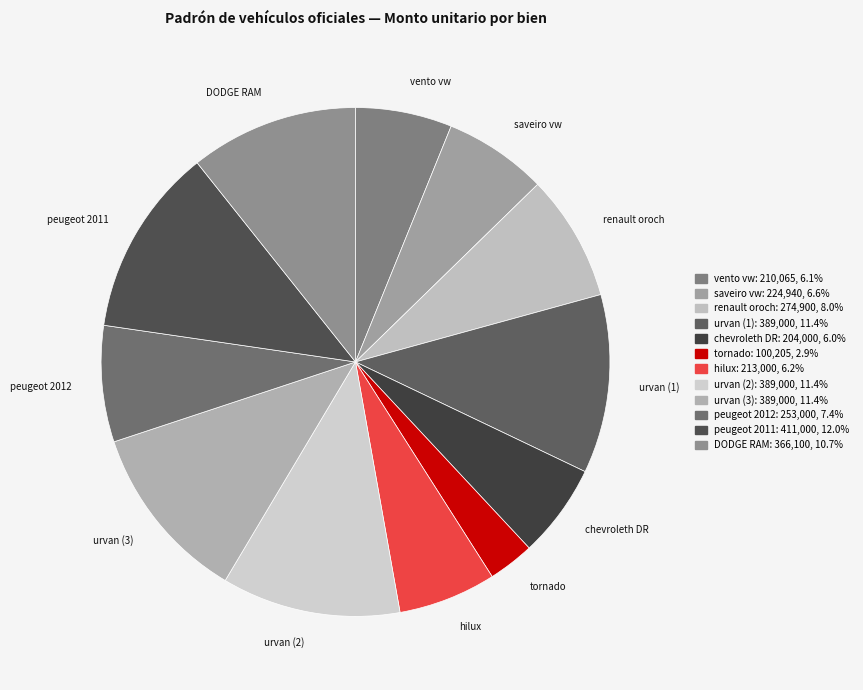

What is the ratio of the value at renault oroch to the value at peugeot 2011?

0.7